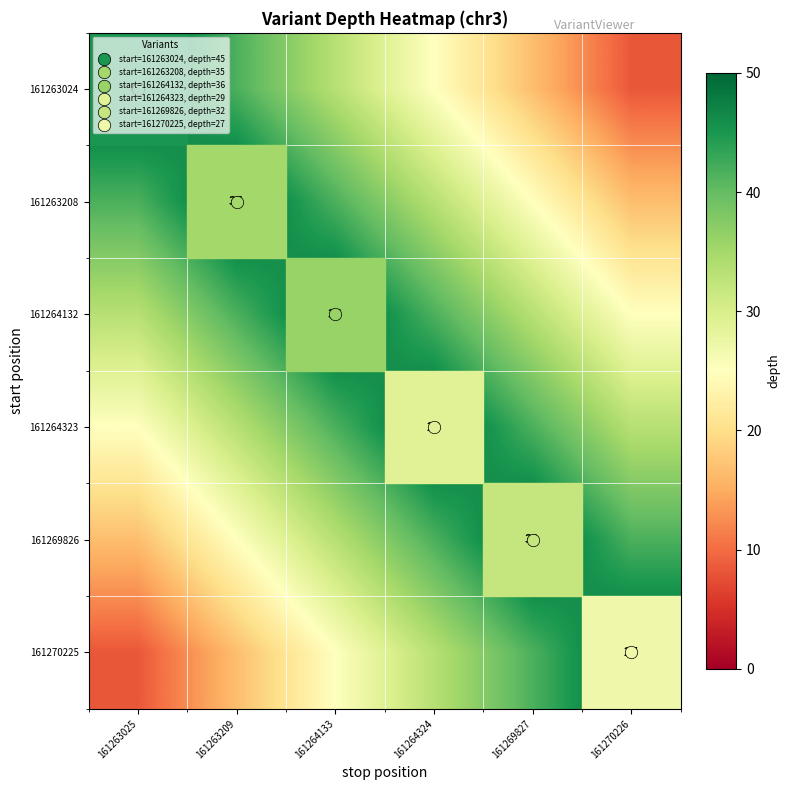

Is it true that 161264132 equals 0.5 at 161264324?

False